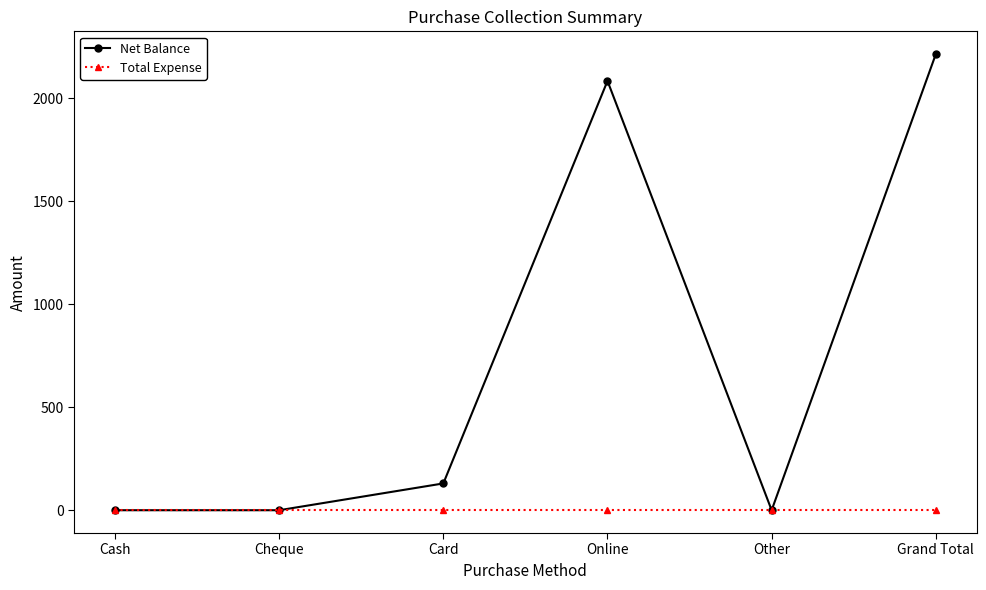

Which series has the largest range (max minus min)?

Net Balance